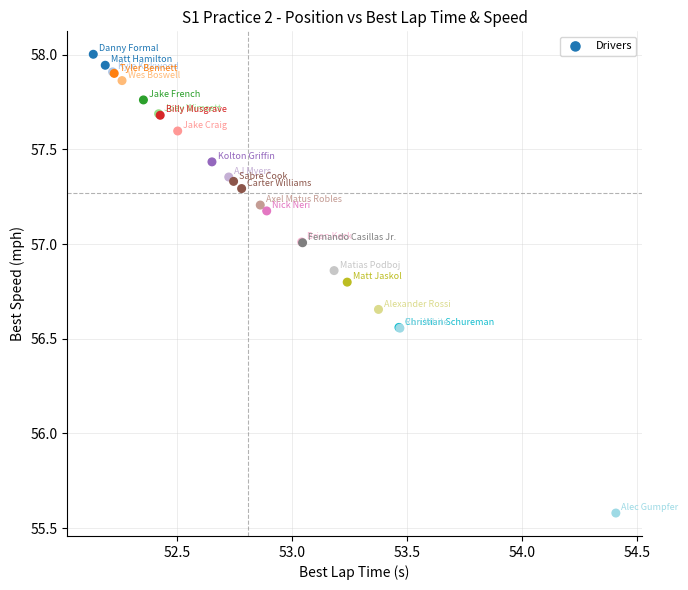

What Y value in the scatter plot is closest to 56?

55.6